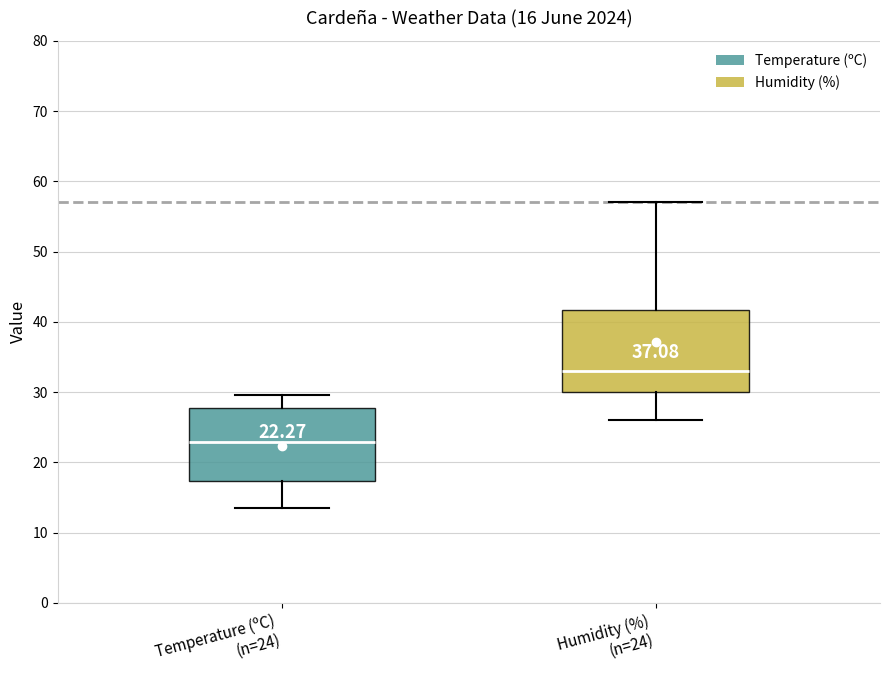

Which box is the tallest, from its lower edge to its upper edge?

Humidity (%) (n=24)